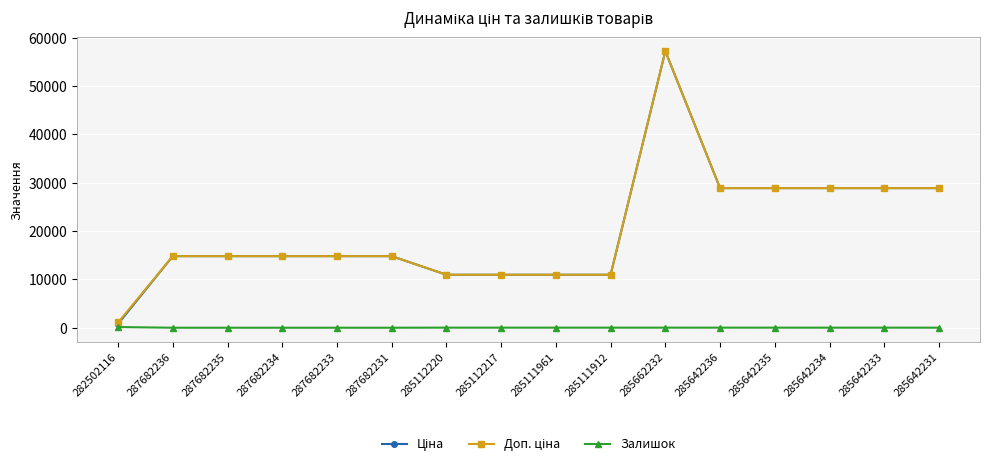

What is the greatest value displayed?

57258.0